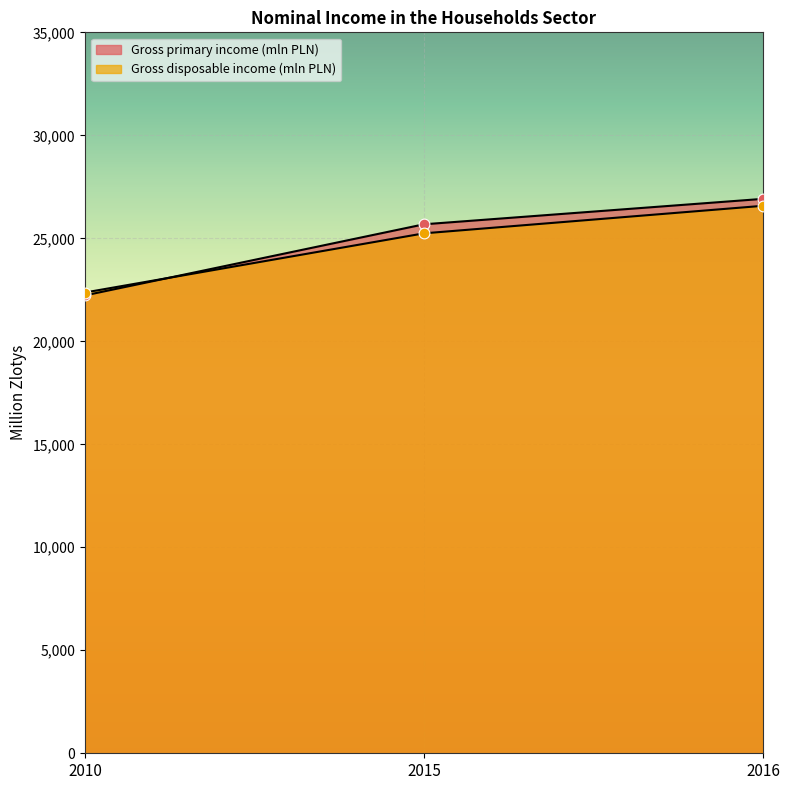

Which series has the largest total across all categories?

Gross primary income (mln PLN)